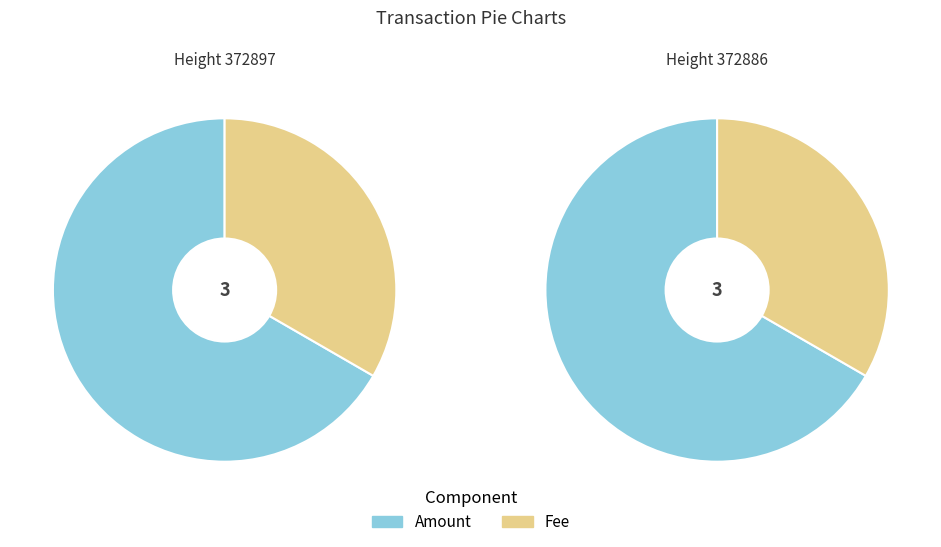

To the nearest percent, what is the combined percentage of 372886 and 372897?

100%